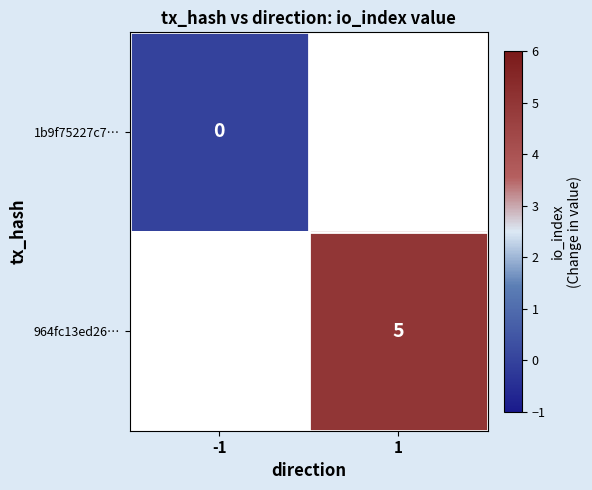

At which label does 1b9f75227c7… reach its minimum?

-1